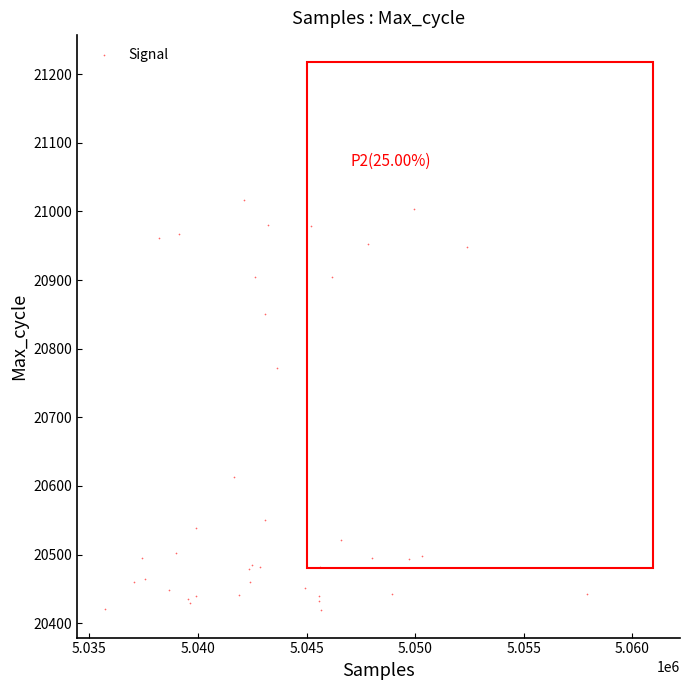

What Y value in the scatter plot is closest to 20718?

20772